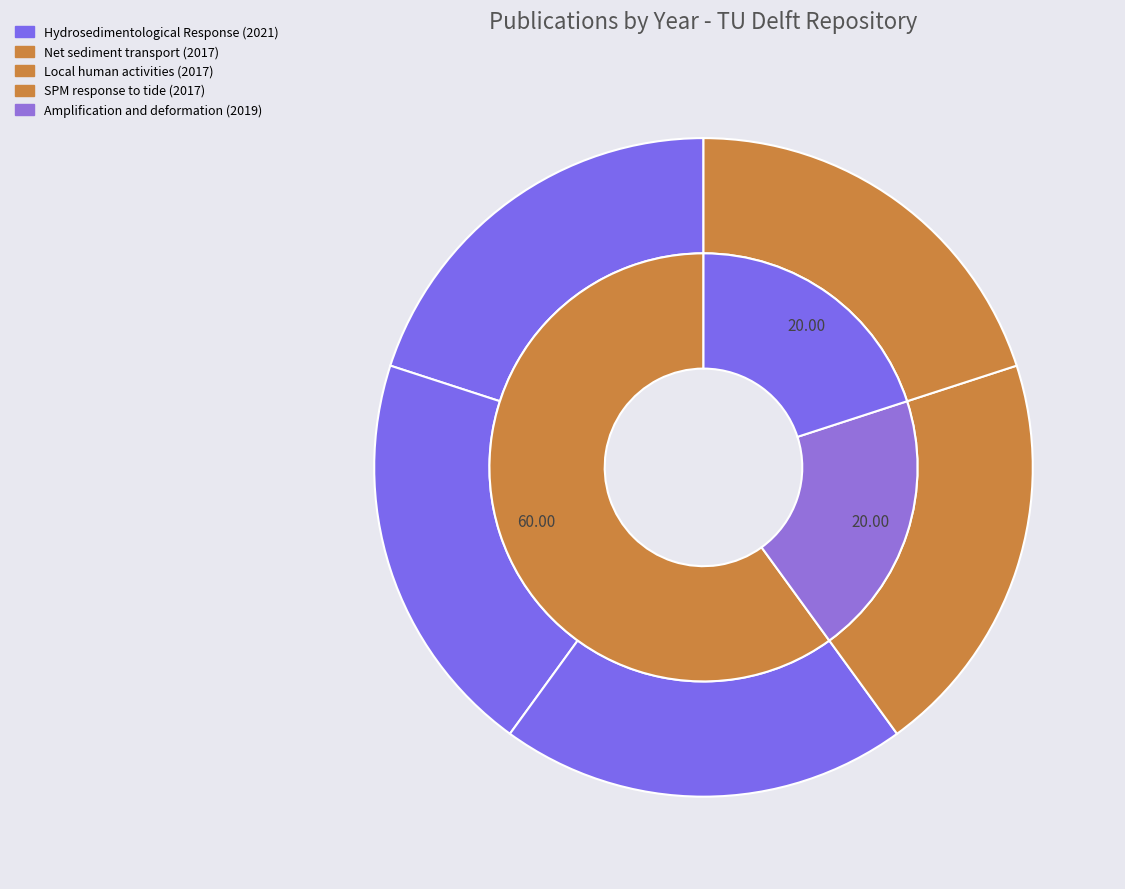

How much of the chart is everything except Amplification and deformation (2019)?

80.0%